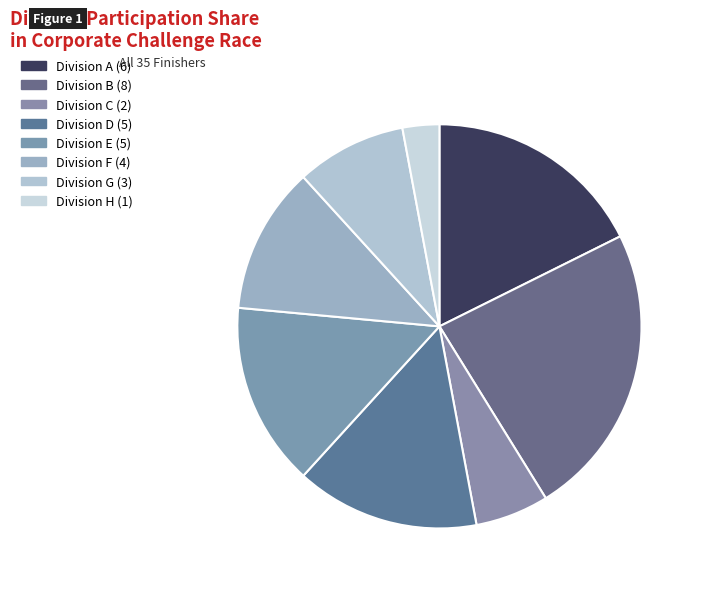

How many slices are in this pie chart?

8